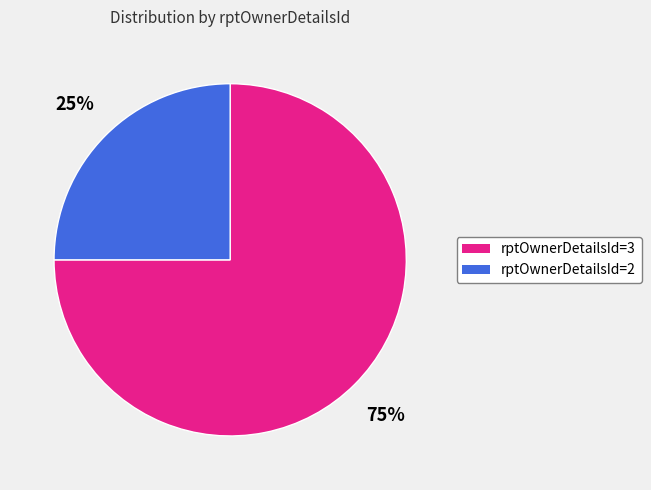

Between rptOwnerDetailsId=3 and rptOwnerDetailsId=2, which is larger?

rptOwnerDetailsId=3